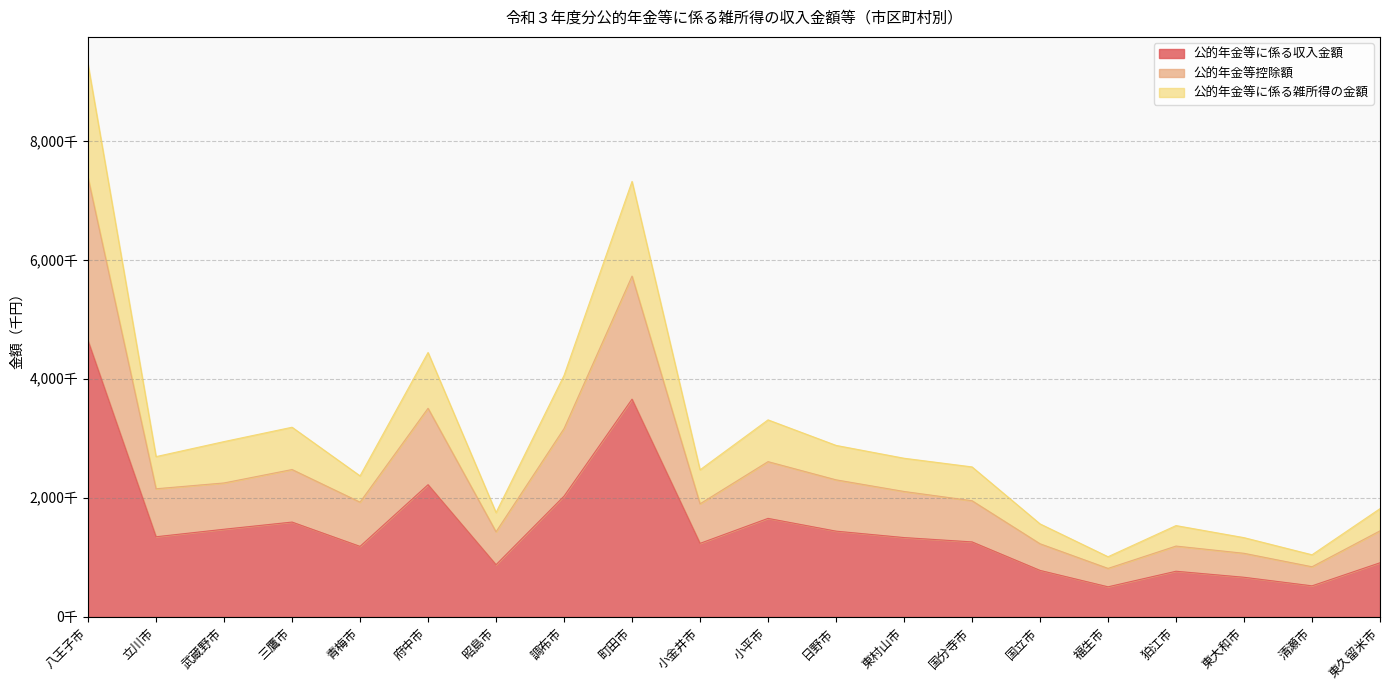

What is the lowest value of the 公的年金等に係る収入金額 series?

506165